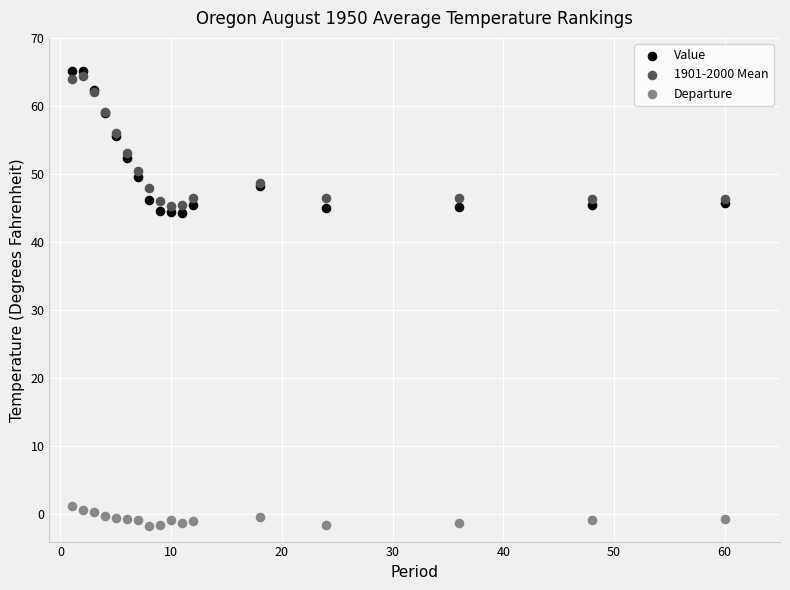

What are all the series names shown in the legend?

Value, 1901-2000 Mean, Departure